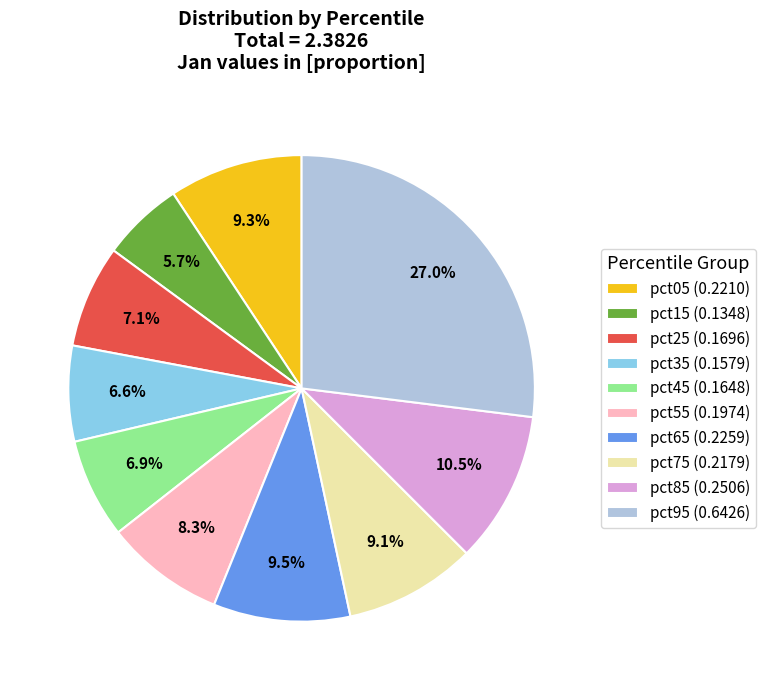

Is it true that pct35 is 7% of the pie?

True